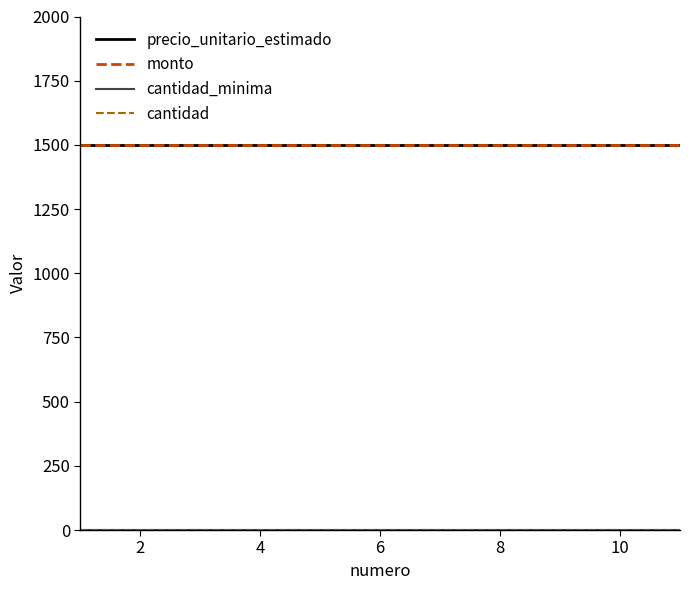

How many lines are shown in the chart?

4